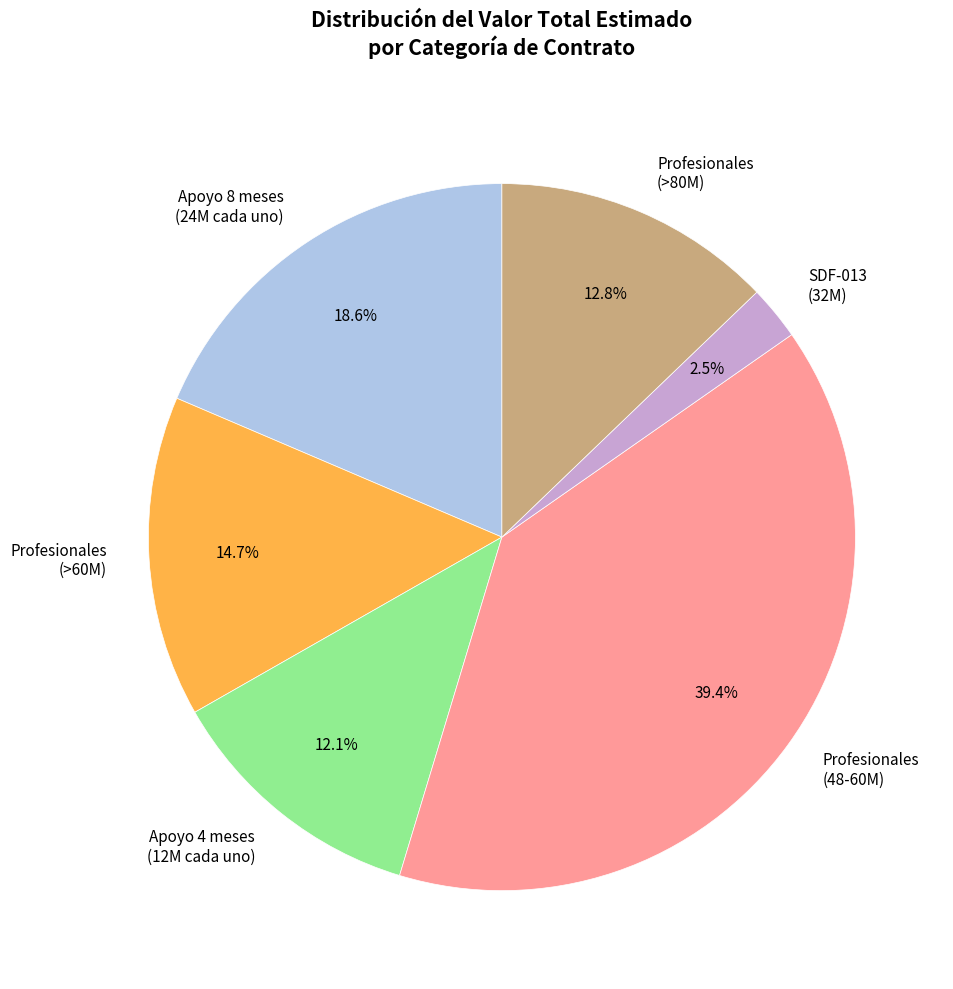

Which category has the smallest portion of the pie?

SDF-013 (32M)